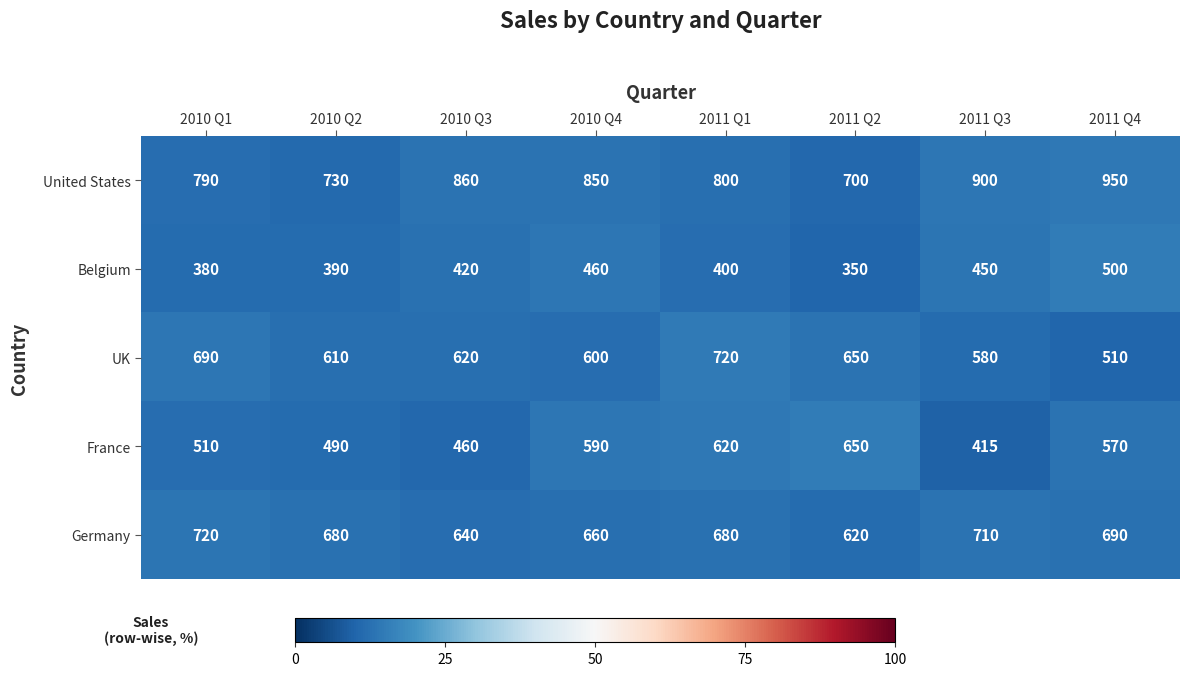

At which label does Germany first exceed 680?

2010 Q1